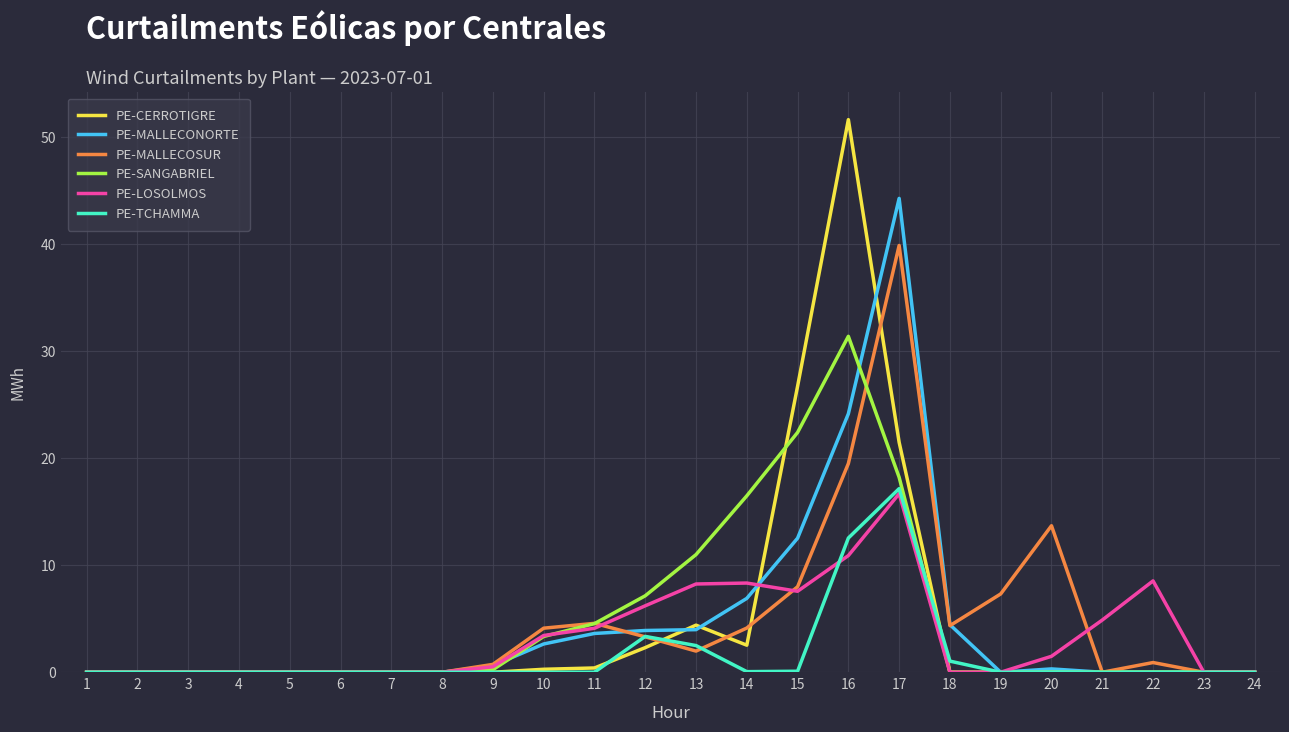

List the series in order of their peak value, highest first.

PE-CERROTIGRE, PE-MALLECONORTE, PE-MALLECOSUR, PE-SANGABRIEL, PE-TCHAMMA, PE-LOSOLMOS